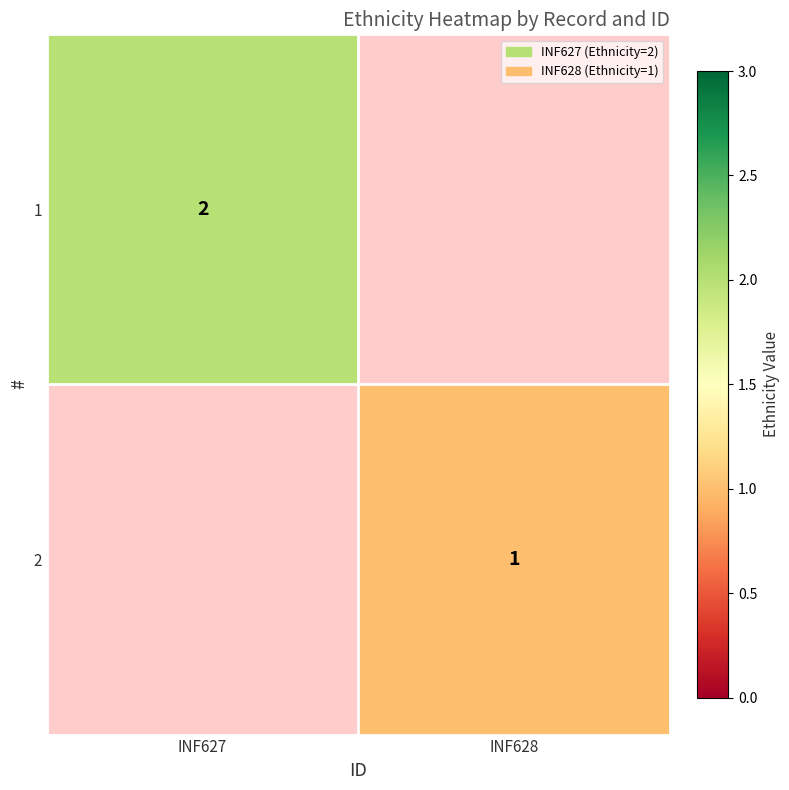

The 1 series shows 2 at INF627. True or false?

True